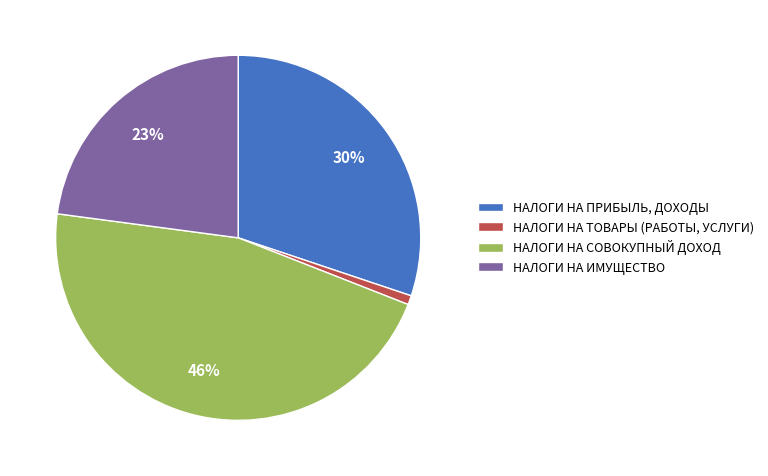

Do НАЛОГИ НА ТОВАРЫ (РАБОТЫ, УСЛУГИ) and НАЛОГИ НА СОВОКУПНЫЙ ДОХОД together represent more than half of the pie?

No